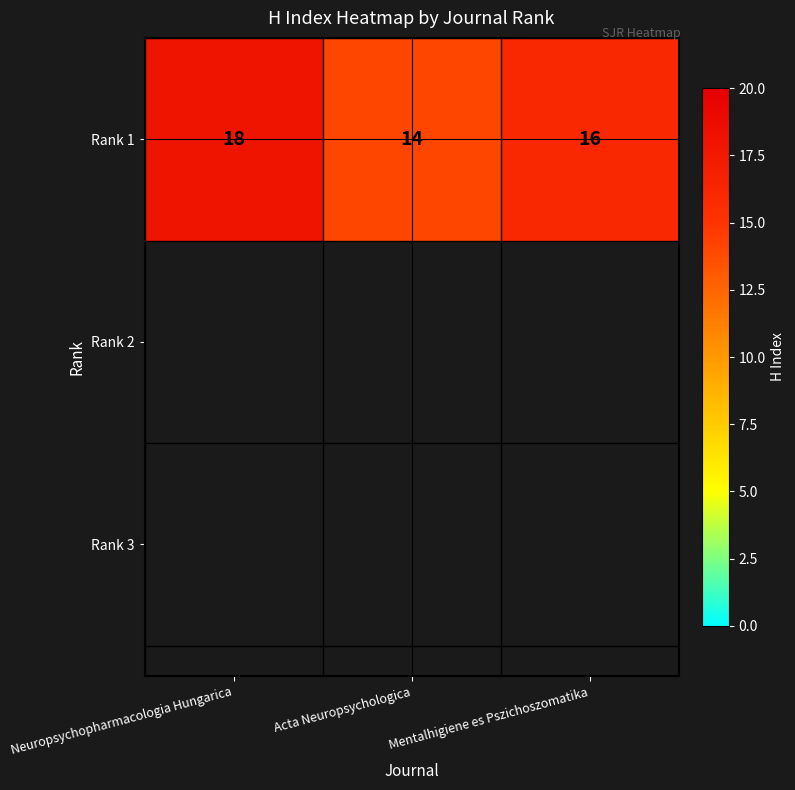

How many values exceed 16?

1